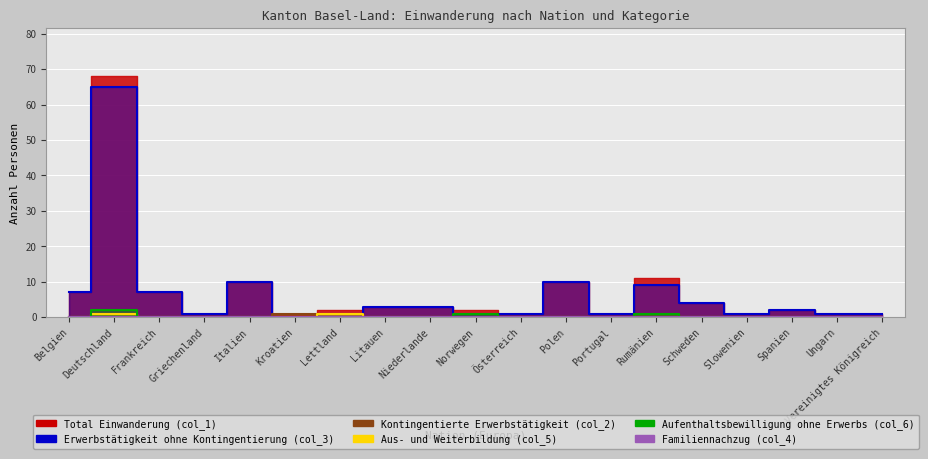

What is the total value across all series at Italien?

10